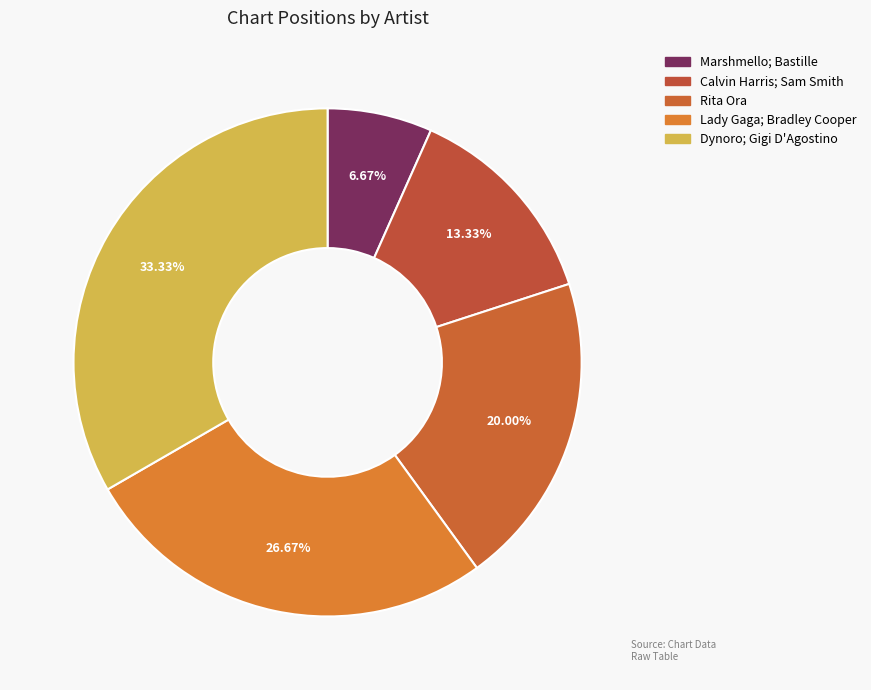

The Rita Ora slice represents 20% of the pie. True or false?

True